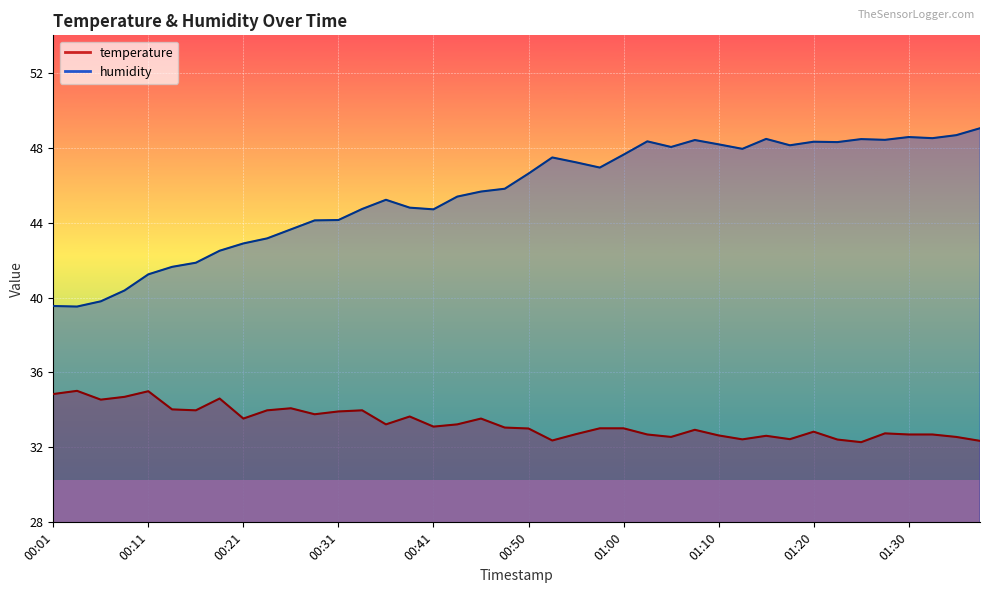

The temperature series shows 17.9 at 00:38. True or false?

False